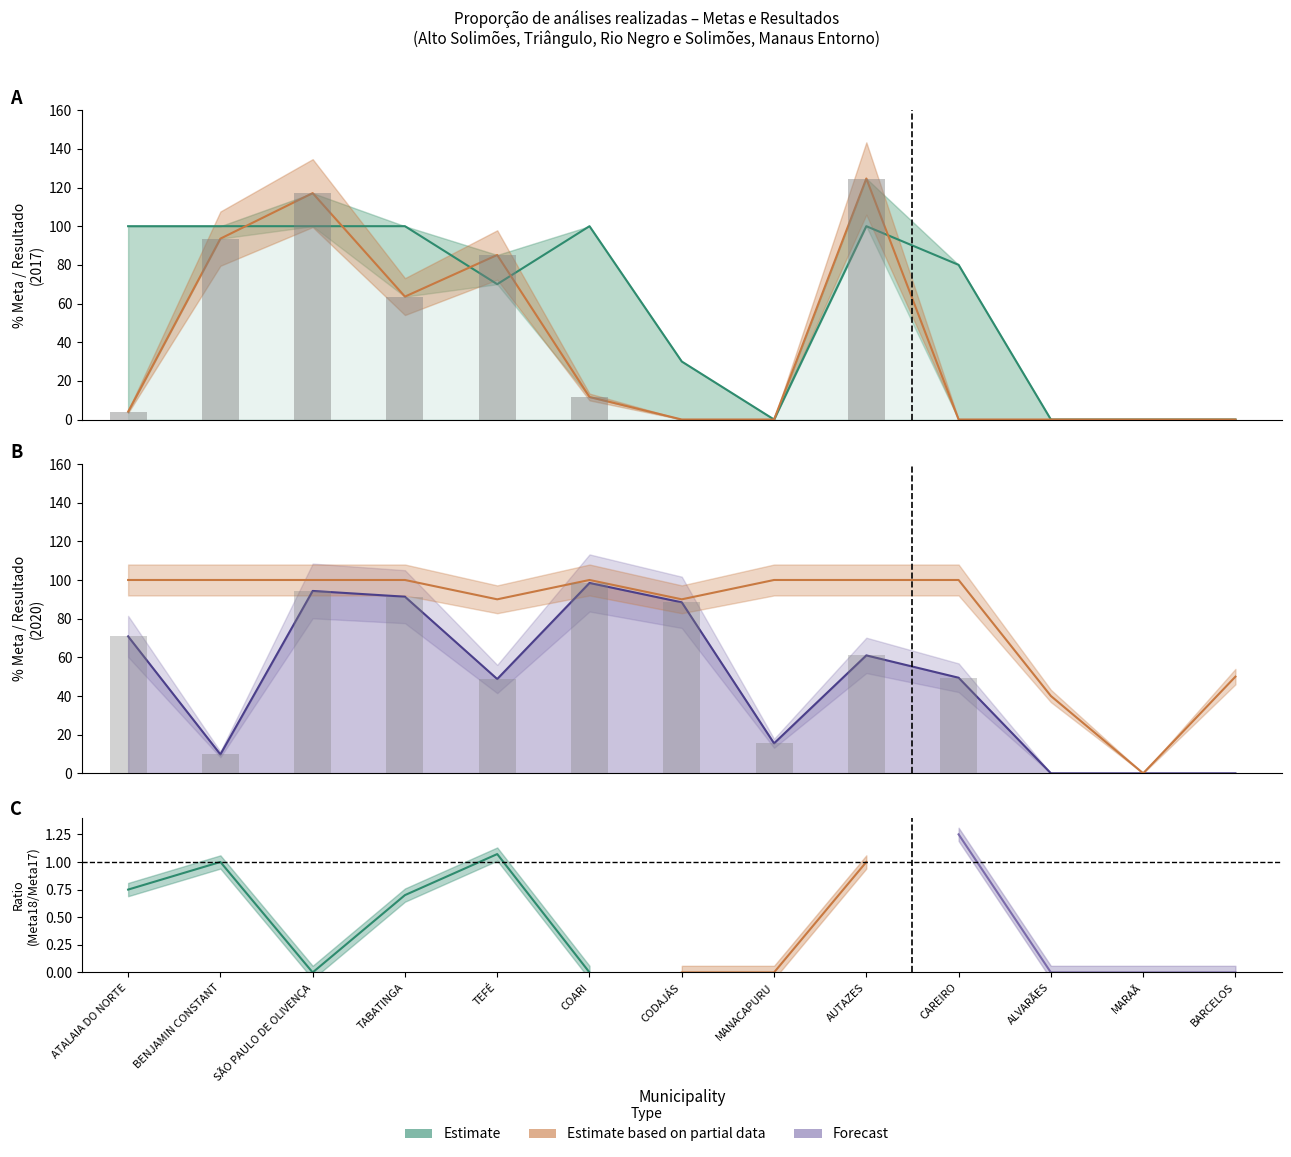

What is the total value across all series at BENJAMIN CONSTANT?

303.3